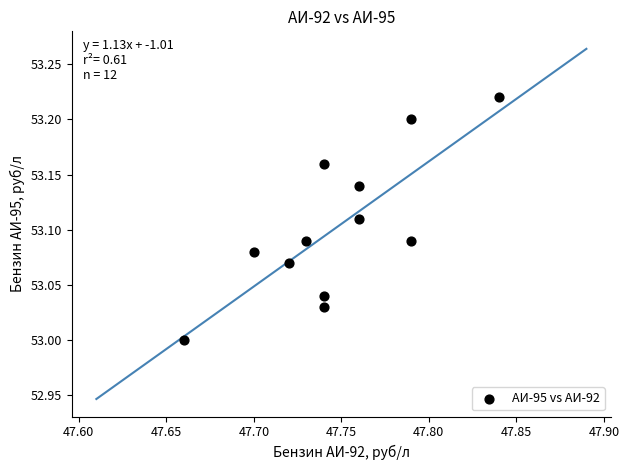

What is the average X value?

47.7